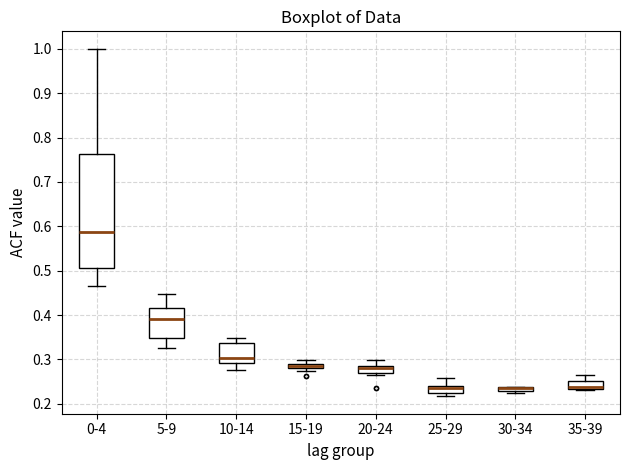

Which box is the tallest, from its lower edge to its upper edge?

0-4